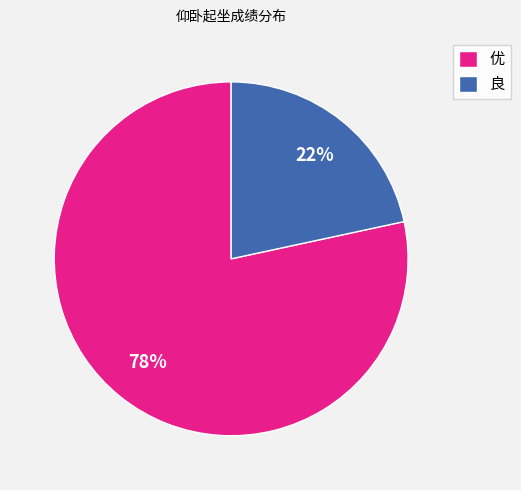

The 优 slice represents 90% of the pie. True or false?

False